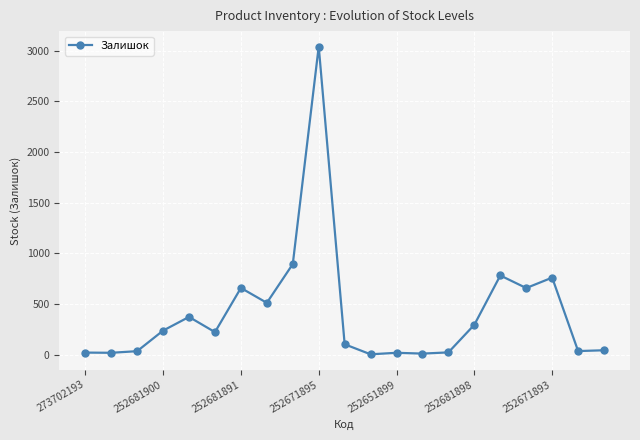

What is the average value?

416